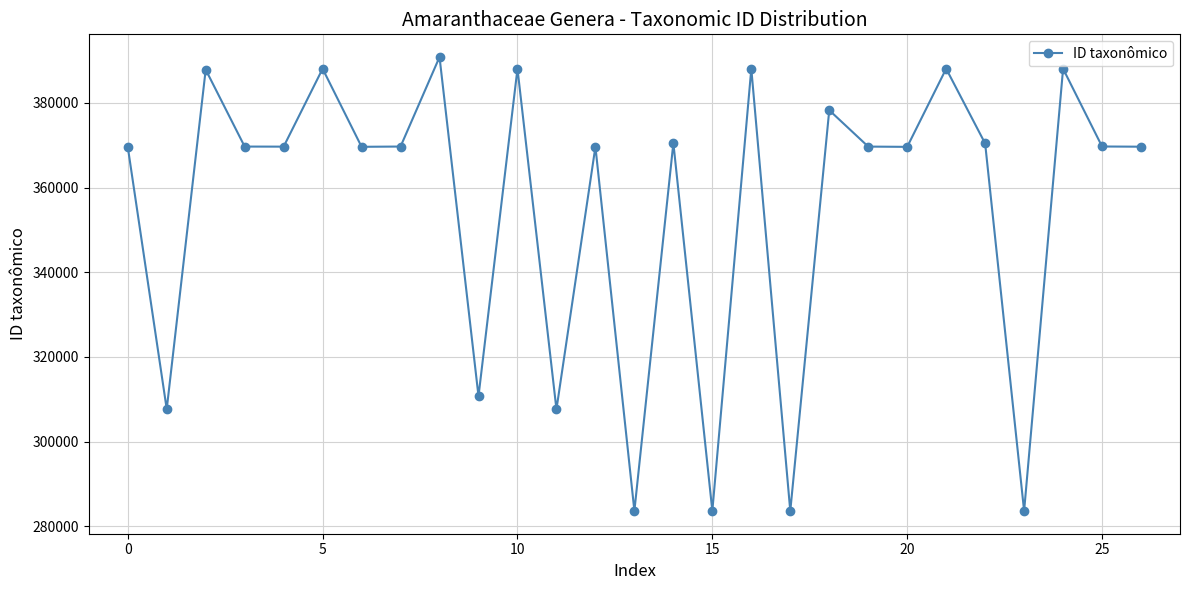

What is the maximum value shown in the chart?

390804